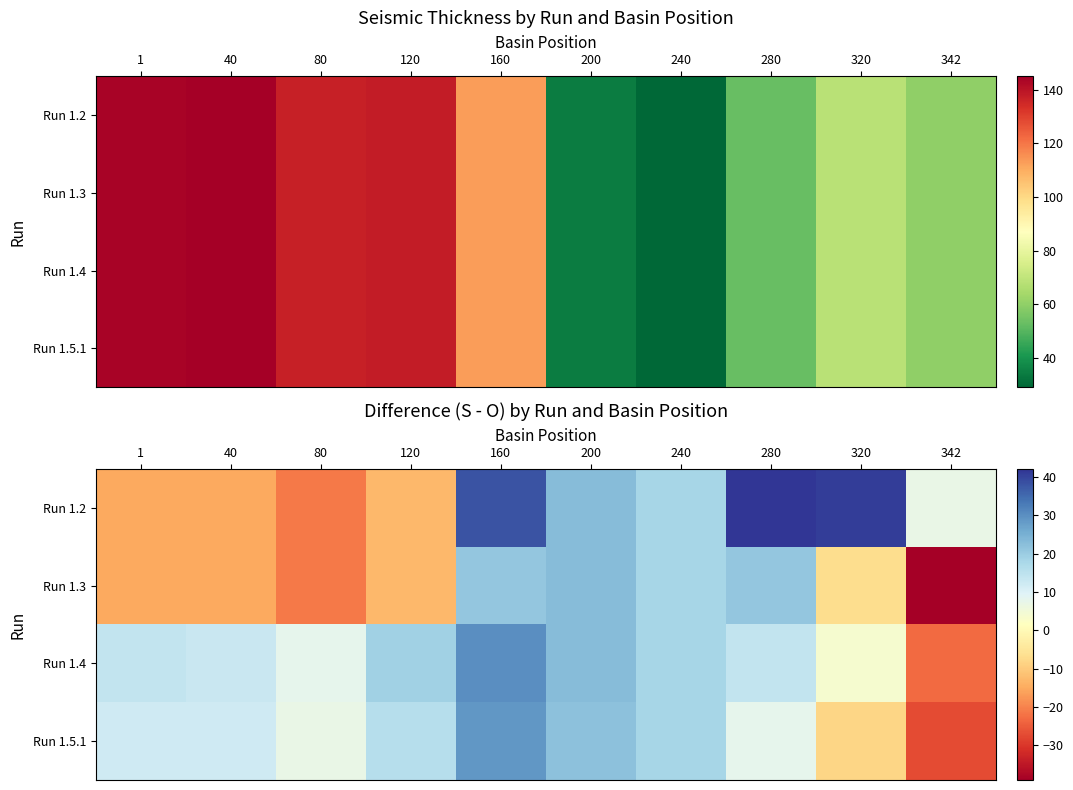

What is the sum of the Run 1.3 values at 280 and 1?

6